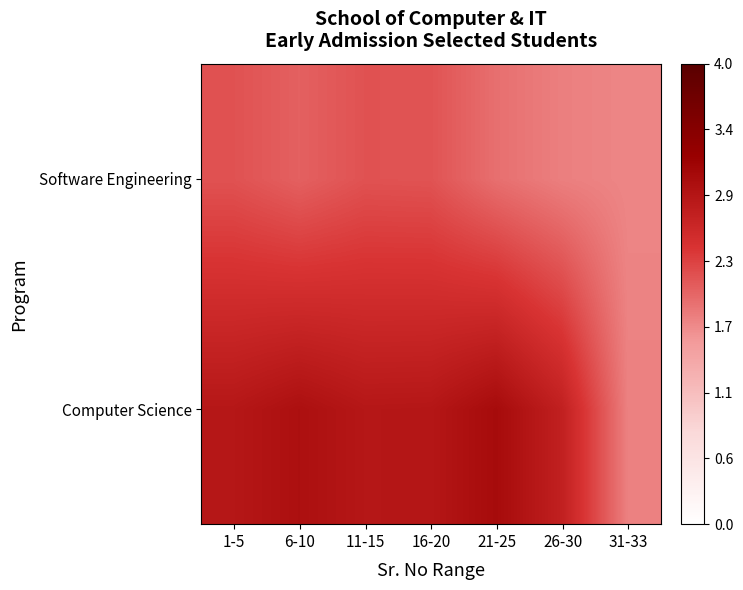

List the series in order of their peak value, highest first.

Computer Science, Software Engineering